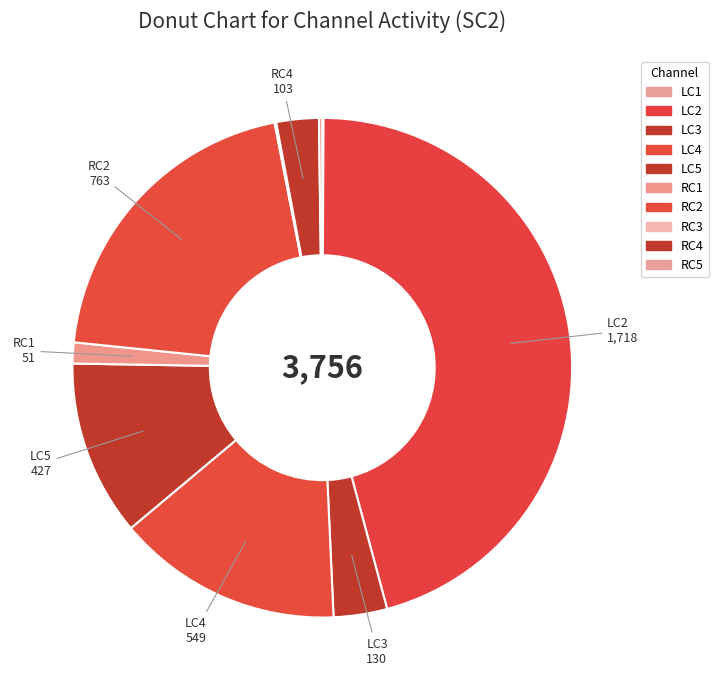

Rank the categories by value from highest to lowest.

LC2, RC2, LC4, LC5, LC3, RC4, RC1, RC5, RC3, LC1